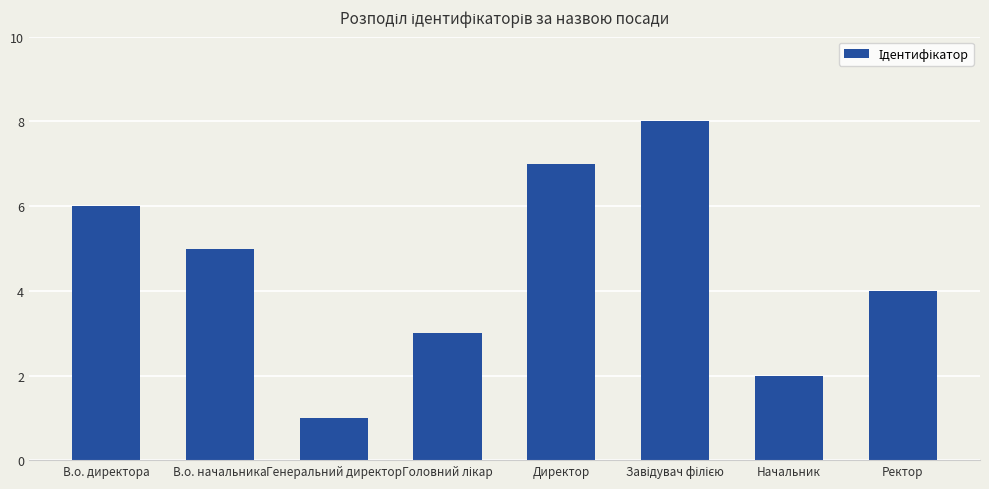

At which category does the chart reach its minimum across all series?

Генеральний директор